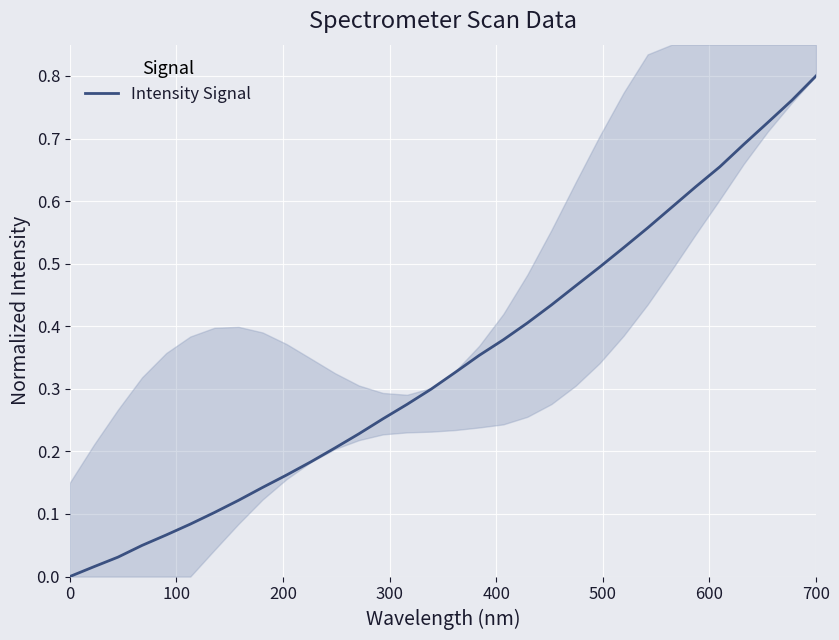

The value of Intensity Signal at 0 is 0.3. True or false?

False